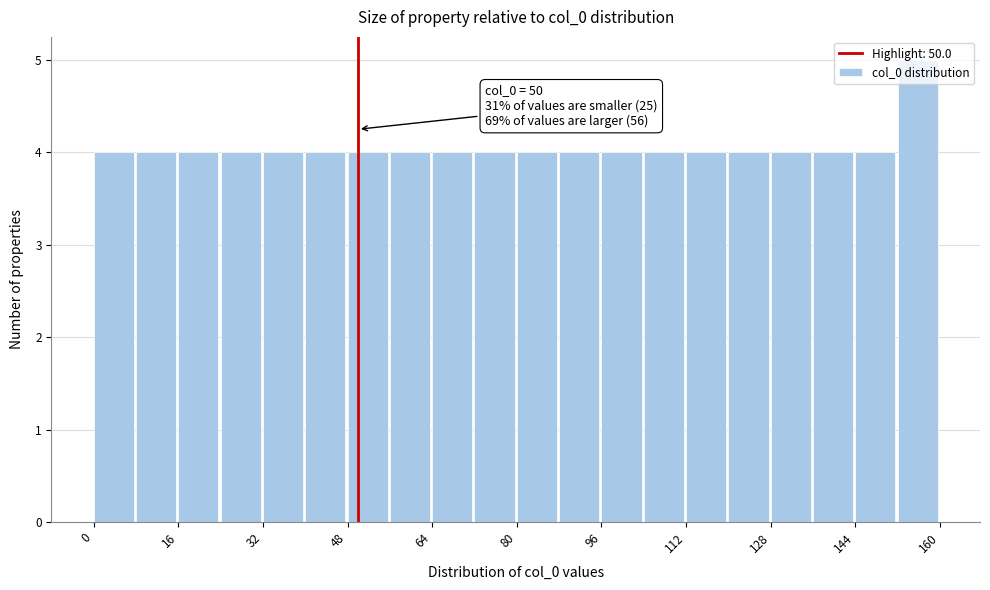

Which range on the x-axis has the tallest bar?

152 to 160